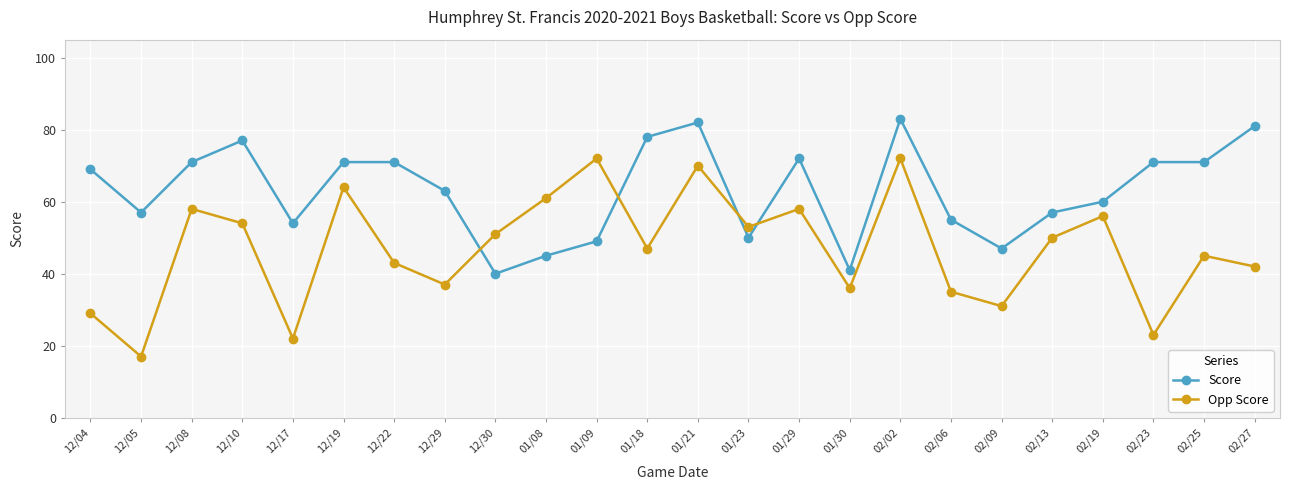

What is the value of the Score point at the 3rd from the left?

71